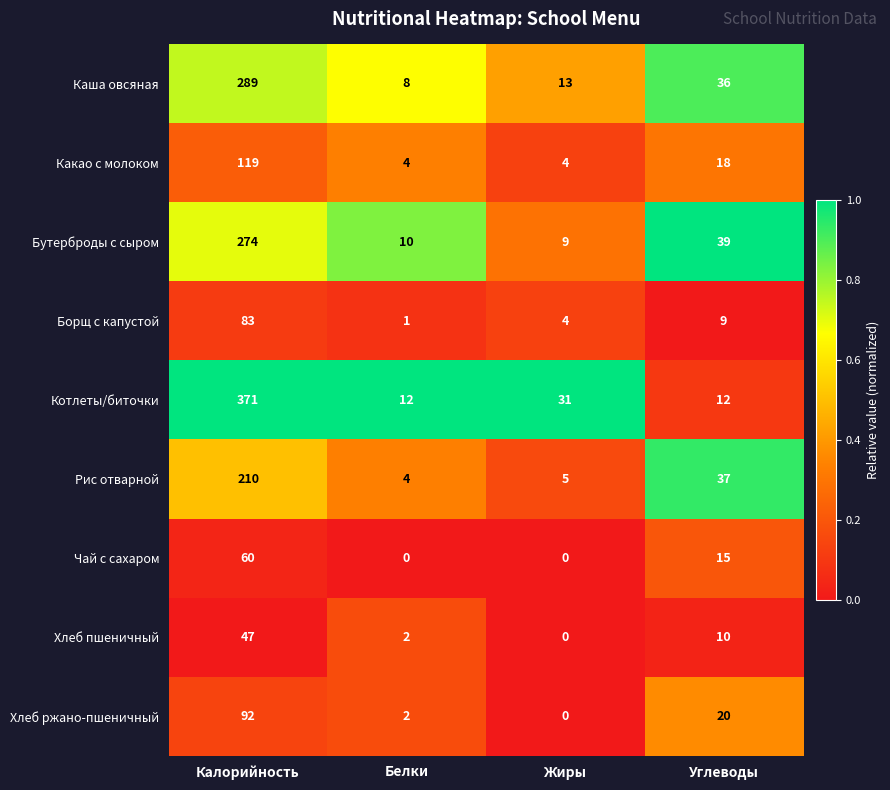

What is the greatest value displayed?

371